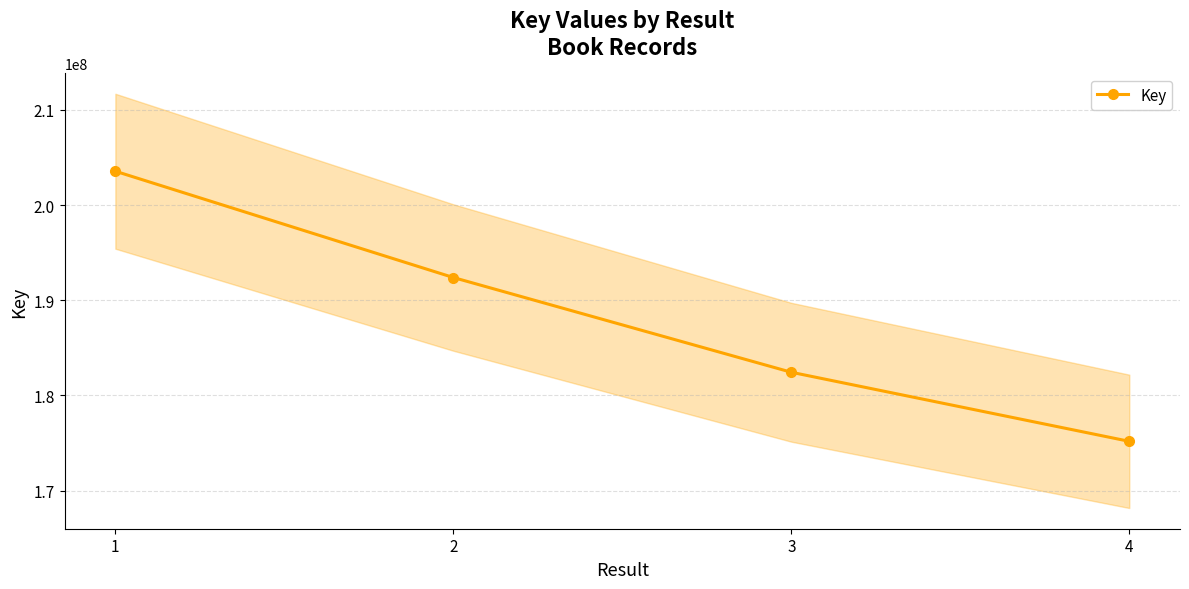

What is the change in value from 1 to 4?

-28387642